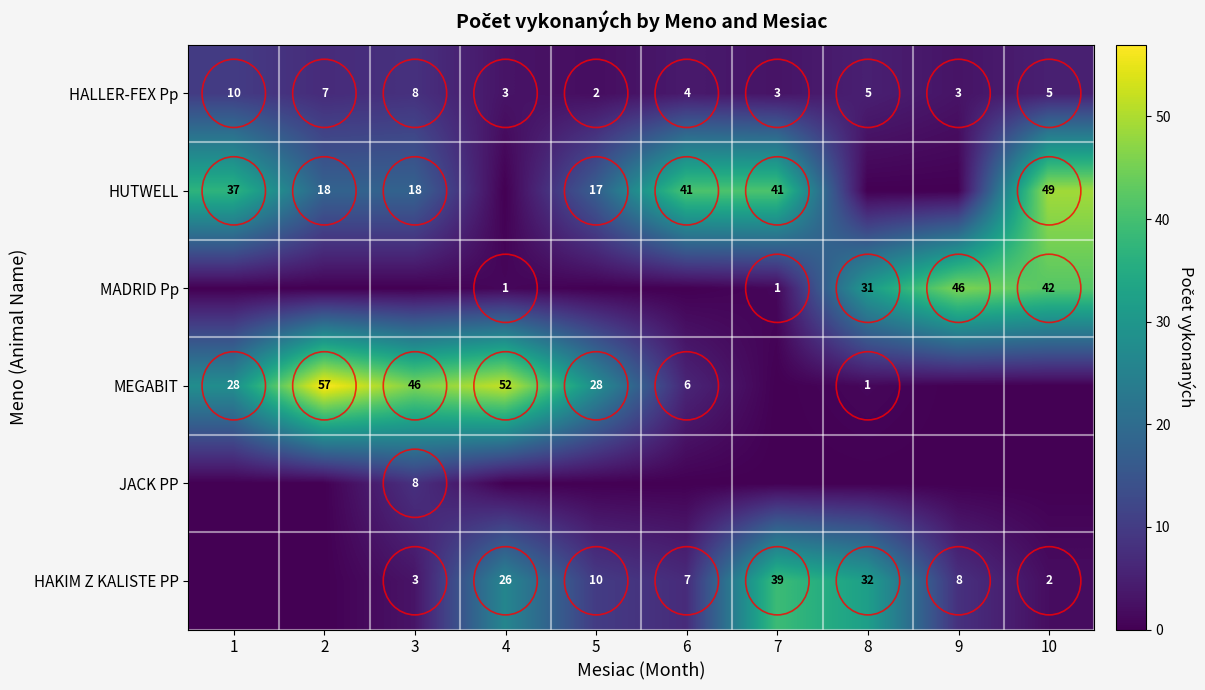

What is the sum of the MEGABIT values at 5 and 1?

56